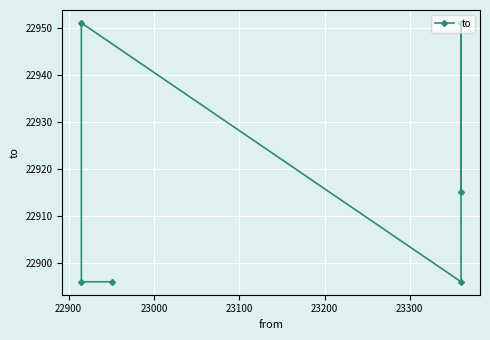

What is the value of the 2nd point from the left?

22896